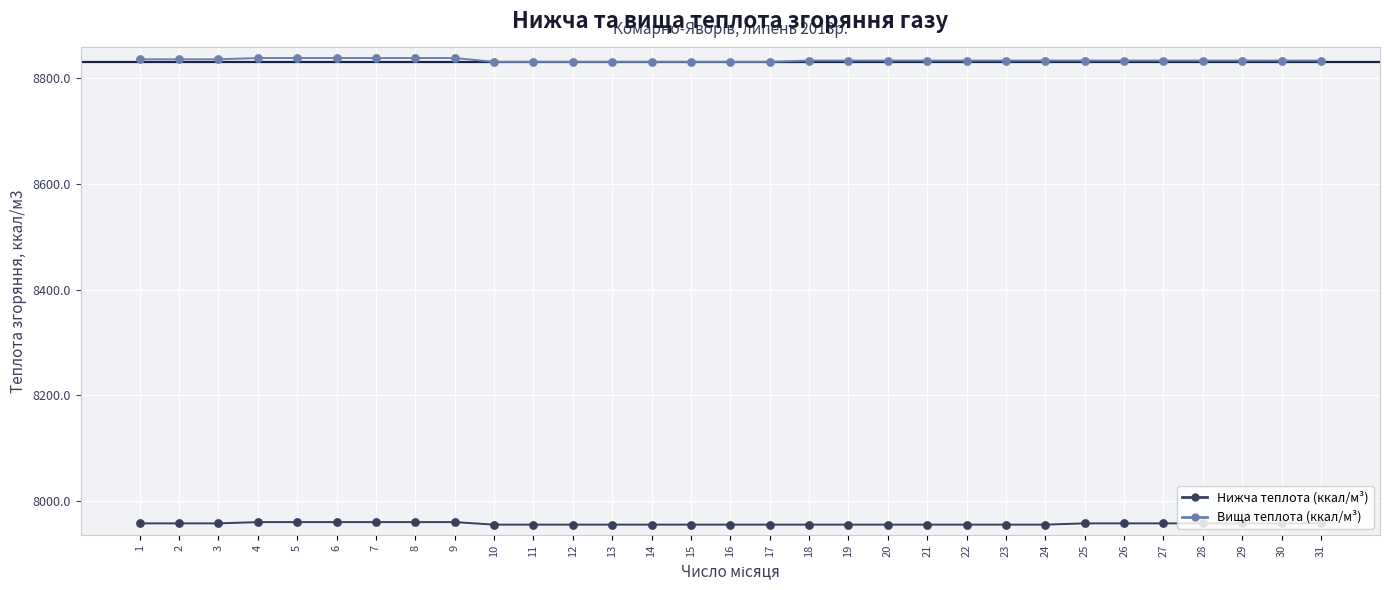

What is the total value across all series at 6?

16798.0